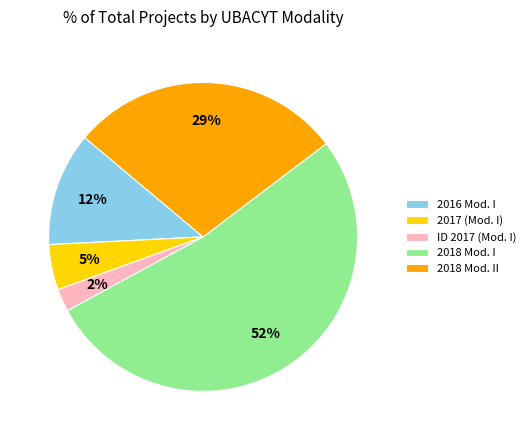

How many segments does this pie chart have?

5